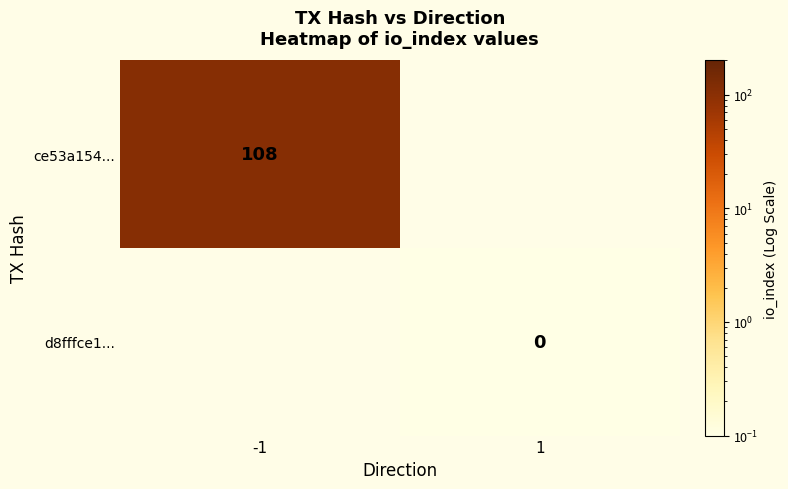

What is the minimum value shown in the chart?

0.1